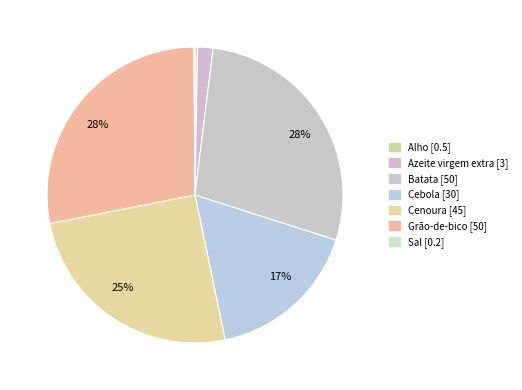

Approximately how many times larger is the value at Cebola compared to Grão-de-bico?

0.6